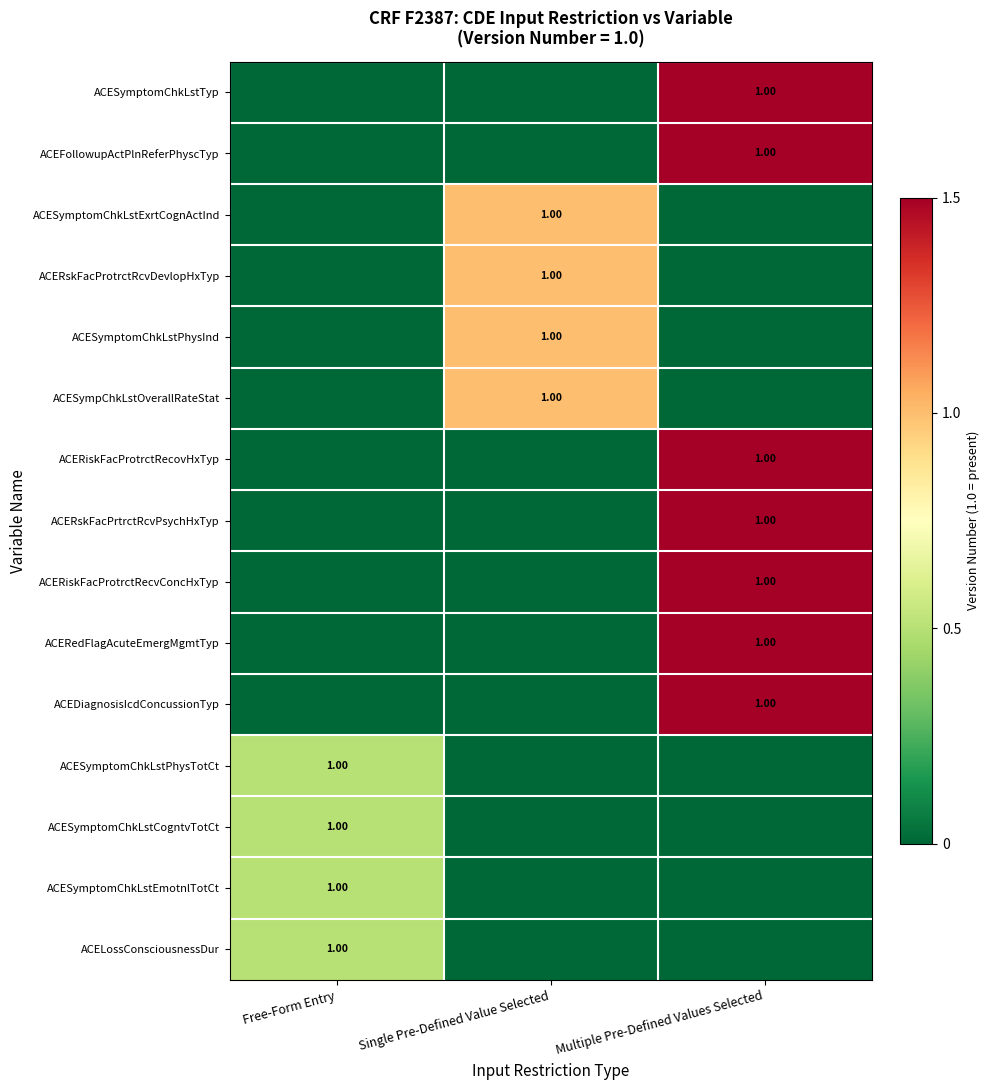

What is the difference between the highest and lowest values at Single Pre-Defined Value Selected?

1.0